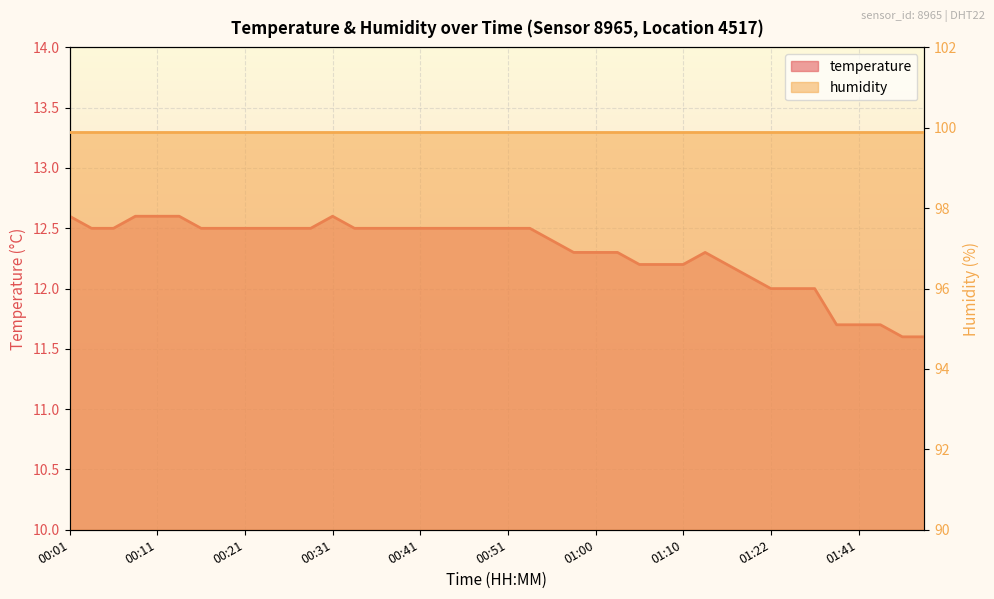

What is the approximate value at 01:03?

12.3